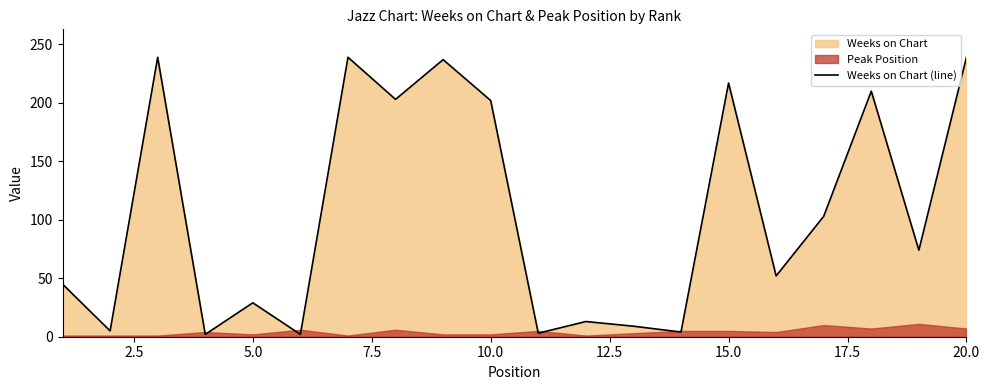

The value of Weeks on Chart (line) at 10.0 is 335. True or false?

False